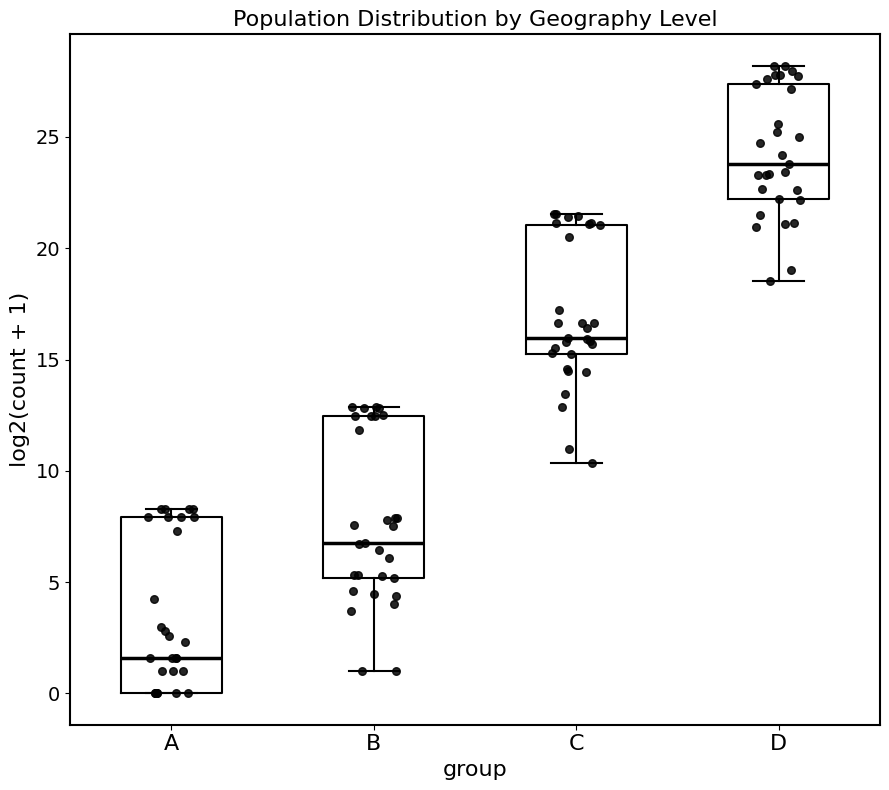

Comparing the boxes themselves (not the whiskers), which one is the tallest?

A